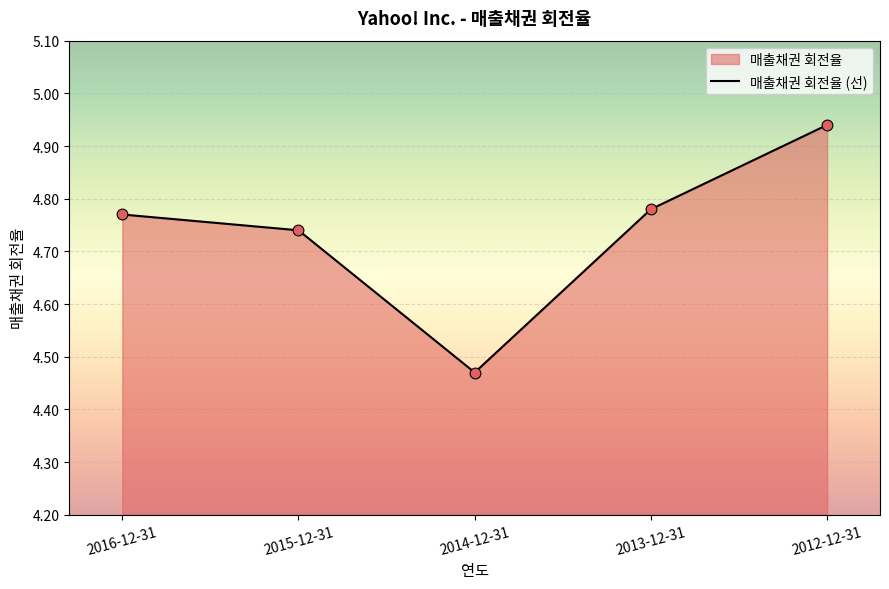

What is the ratio of the value at 2014-12-31 to the value at 2012-12-31?

0.9